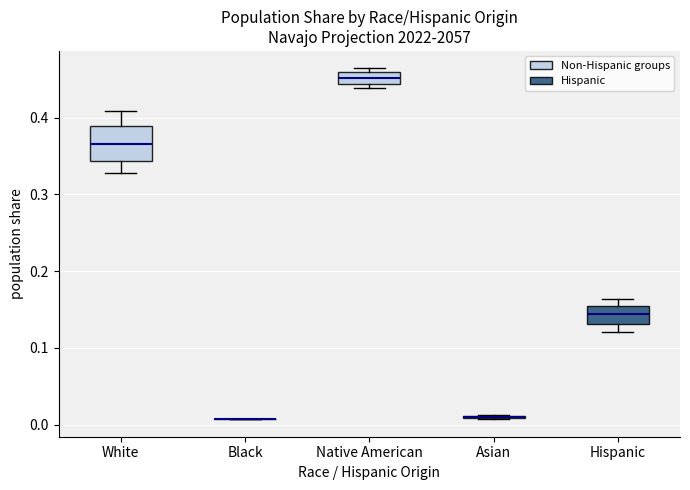

Which box is the tallest, from its lower edge to its upper edge?

White